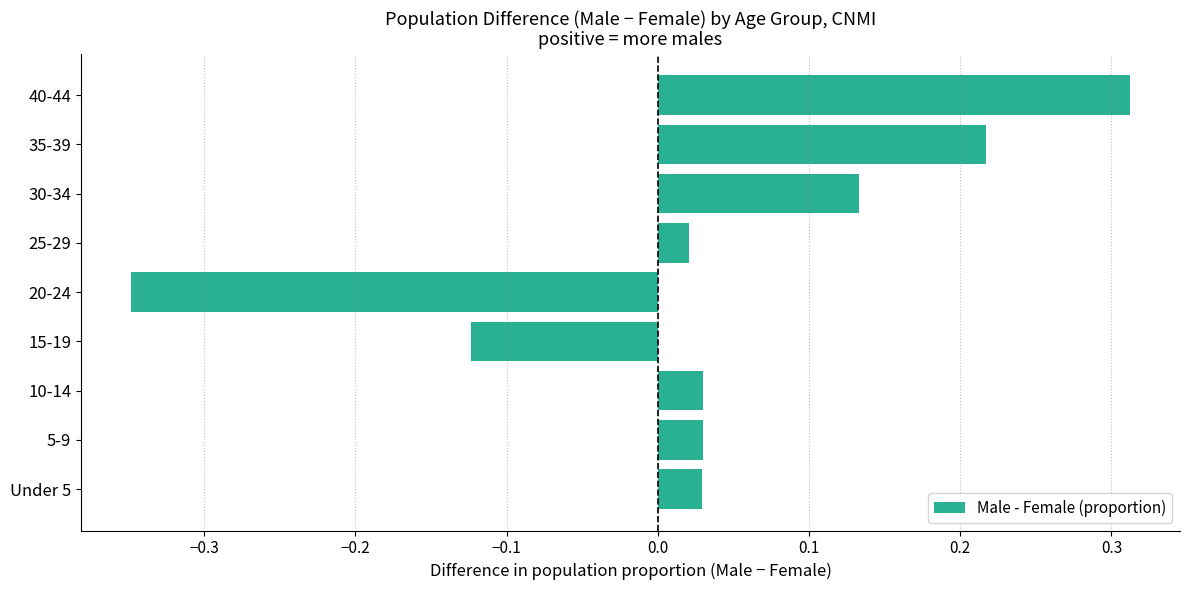

How many data points are above 0?

7